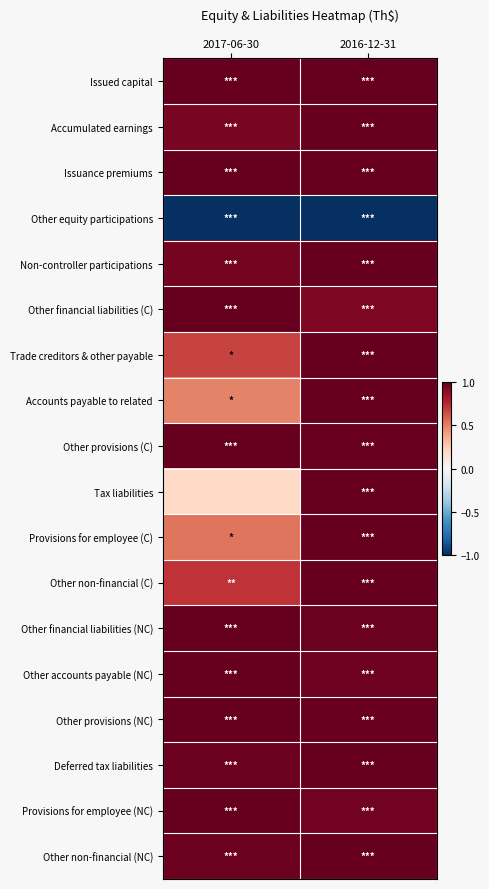

Reading right to left, extract all data points from this chart.

Issued capital: 2016-12-31=1.0	2017-06-30=1.0
Accumulated earnings: 2016-12-31=1.0	2017-06-30=1.0
Issuance premiums: 2016-12-31=1.0	2017-06-30=1.0
Other equity participations: 2016-12-31=-1.0	2017-06-30=-1.0
Non-controller participations: 2016-12-31=1.0	2017-06-30=1.0
Other financial liabilities (C): 2016-12-31=0.9	2017-06-30=1.0
Trade creditors & other payable: 2016-12-31=1.0	2017-06-30=0.7
Accounts payable to related: 2016-12-31=1.0	2017-06-30=0.5
Other provisions (C): 2016-12-31=1.0	2017-06-30=1.0
Tax liabilities: 2016-12-31=1.0	2017-06-30=0.2
Provisions for employee (C): 2016-12-31=1.0	2017-06-30=0.5
Other non-financial (C): 2016-12-31=1.0	2017-06-30=0.7
Other financial liabilities (NC): 2016-12-31=1.0	2017-06-30=1.0
Other accounts payable (NC): 2016-12-31=1.0	2017-06-30=1.0
Other provisions (NC): 2016-12-31=1.0	2017-06-30=1.0
Deferred tax liabilities: 2016-12-31=1.0	2017-06-30=1.0
Provisions for employee (NC): 2016-12-31=1.0	2017-06-30=1.0
Other non-financial (NC): 2016-12-31=1.0	2017-06-30=1.0